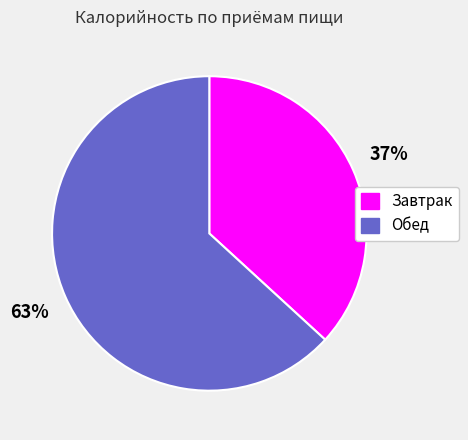

How many slices are in this pie chart?

2